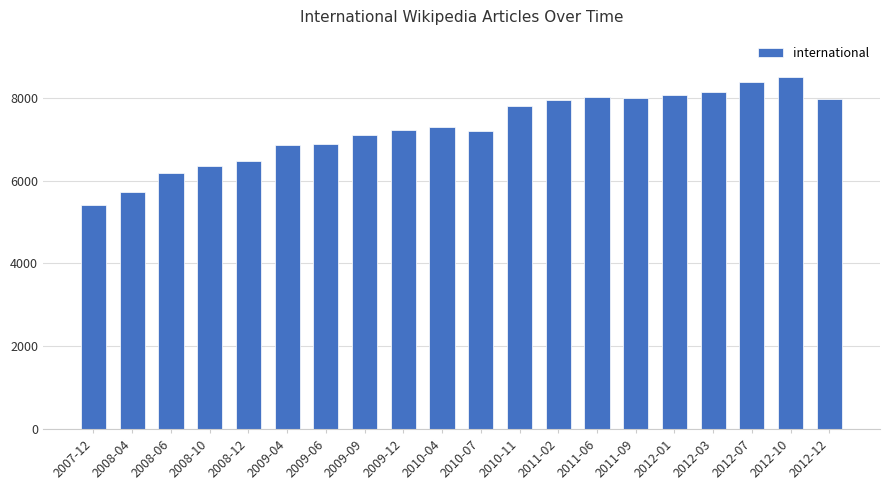

What is the label of the 13th bar from the right?

2009-09